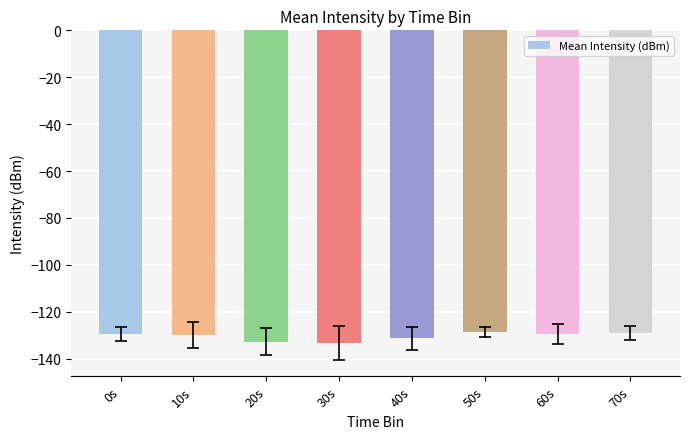

What is the label of the 7th bar from the right?

10s